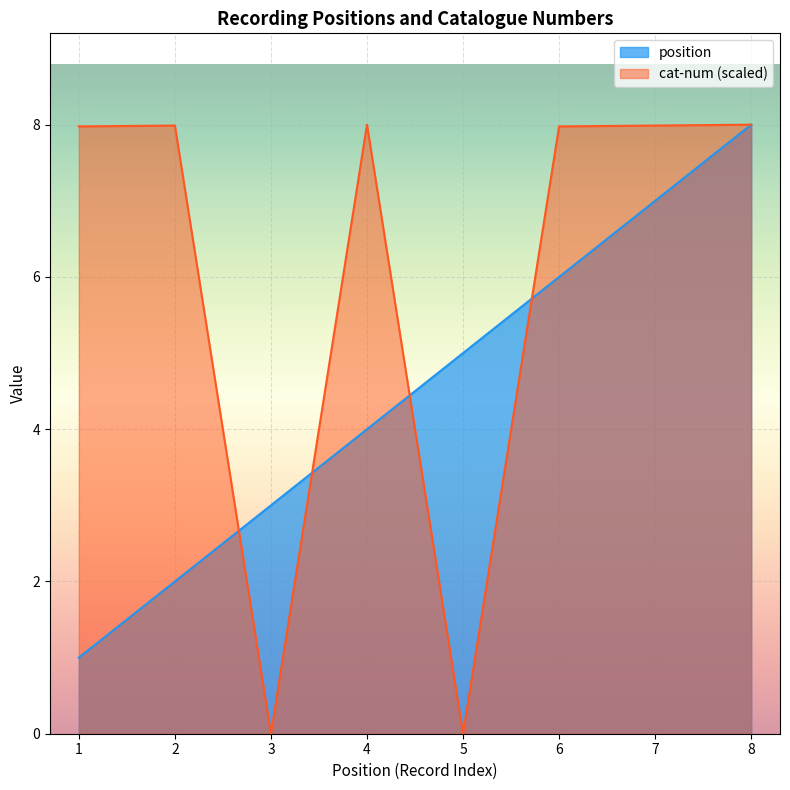

How many lines are shown in the chart?

2